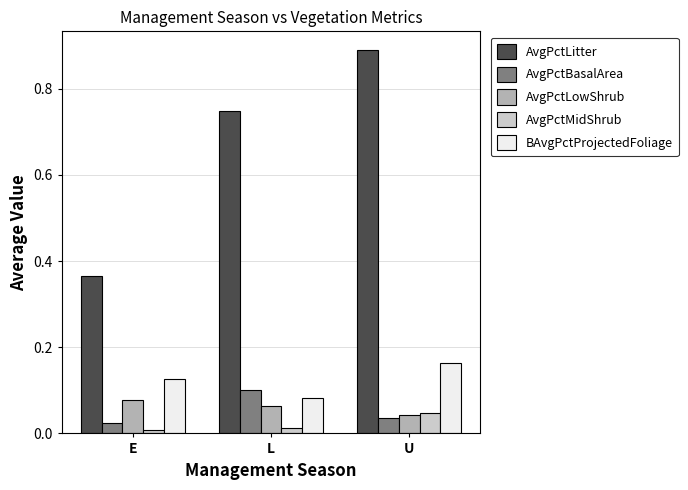

The AvgPctLowShrub series shows 0.0 at U. True or false?

True